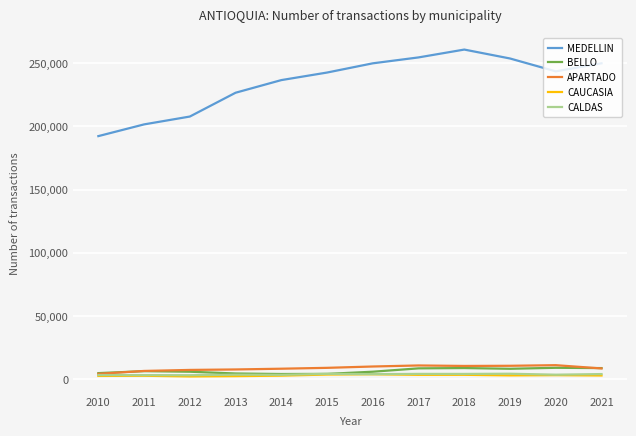

What is the sum of all BELLO values?

77814